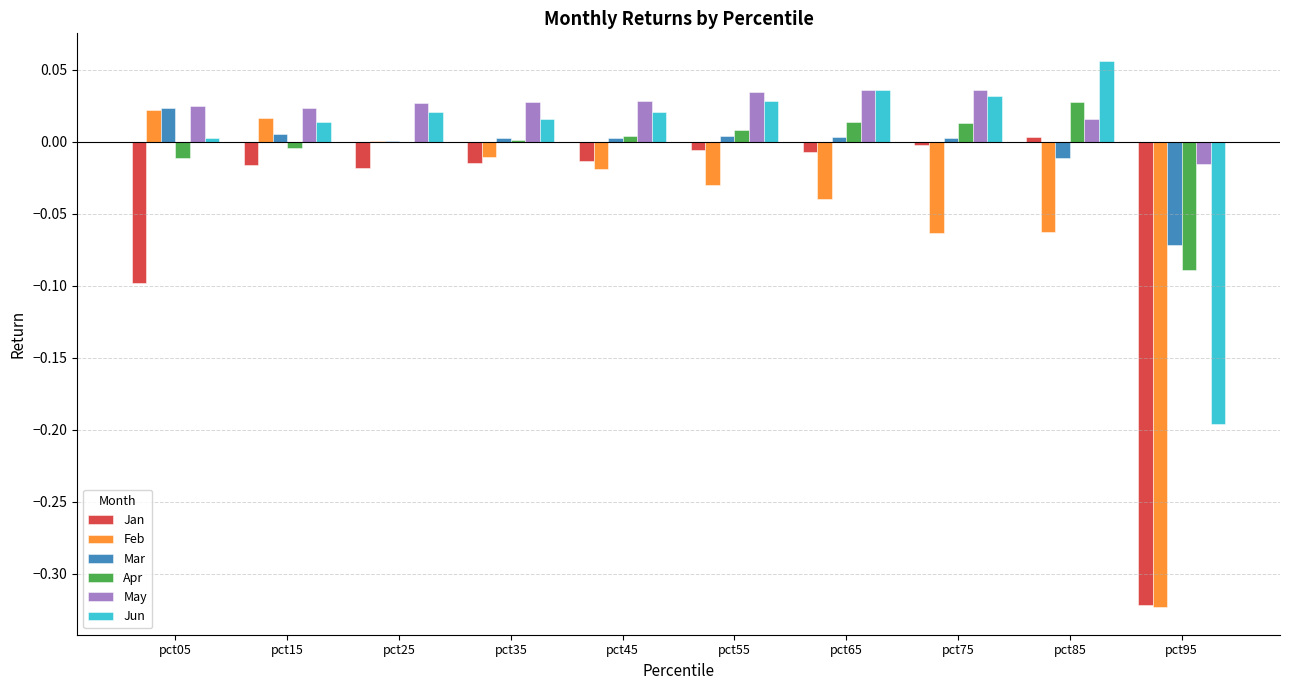

What are all the series names shown in the legend?

Jan, Feb, Mar, Apr, May, Jun